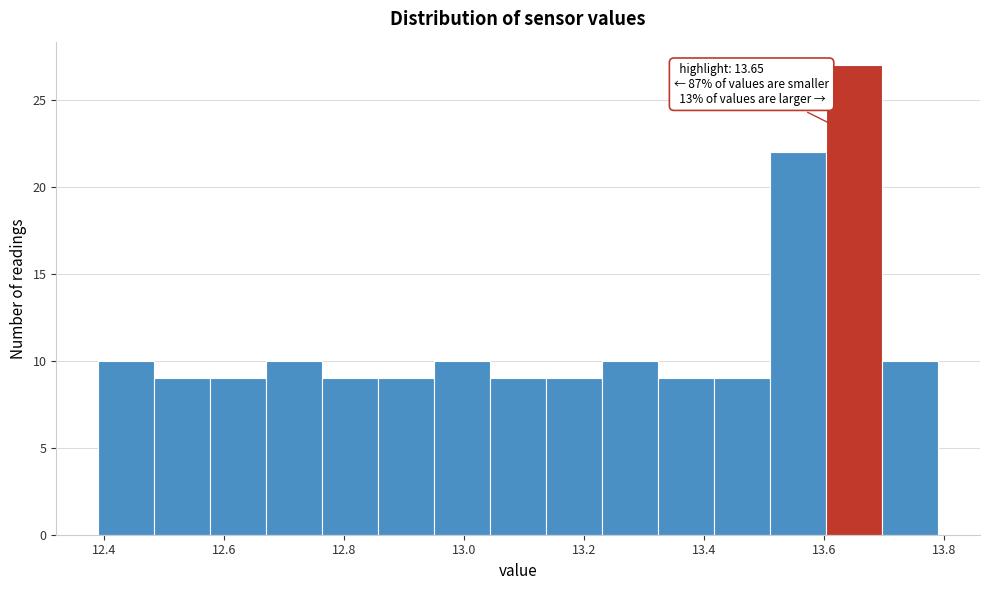

Over which range of the x-axis is the bar tallest?

13.60 to 13.70